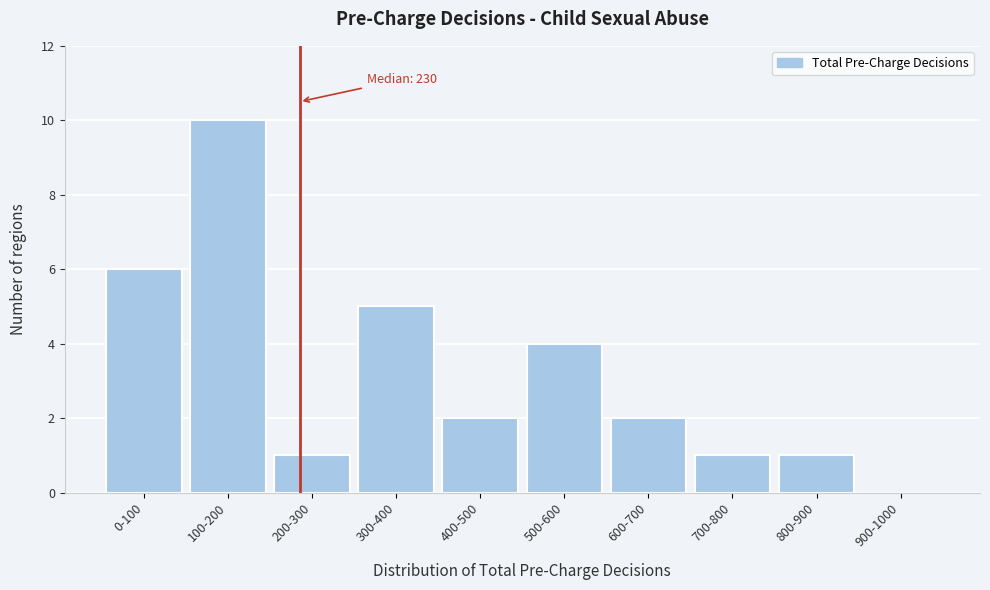

Reading left to right, extract all data points from this chart.

0-100=6	100-200=10	200-300=1	300-400=5	400-500=2	500-600=4	600-700=2	700-800=1	800-900=1	900-1000=0